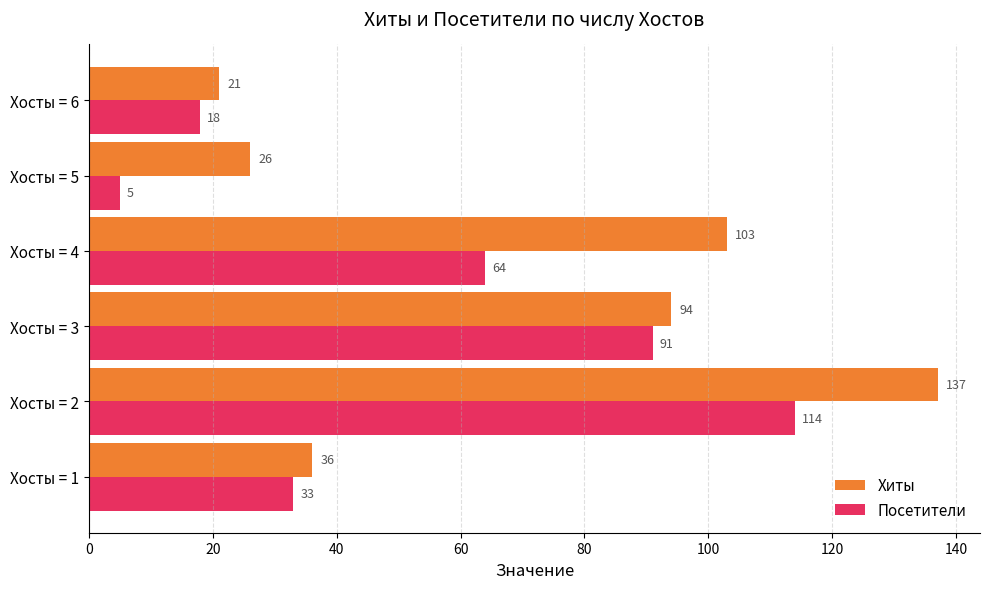

Which series has the widest spread of values?

Хиты